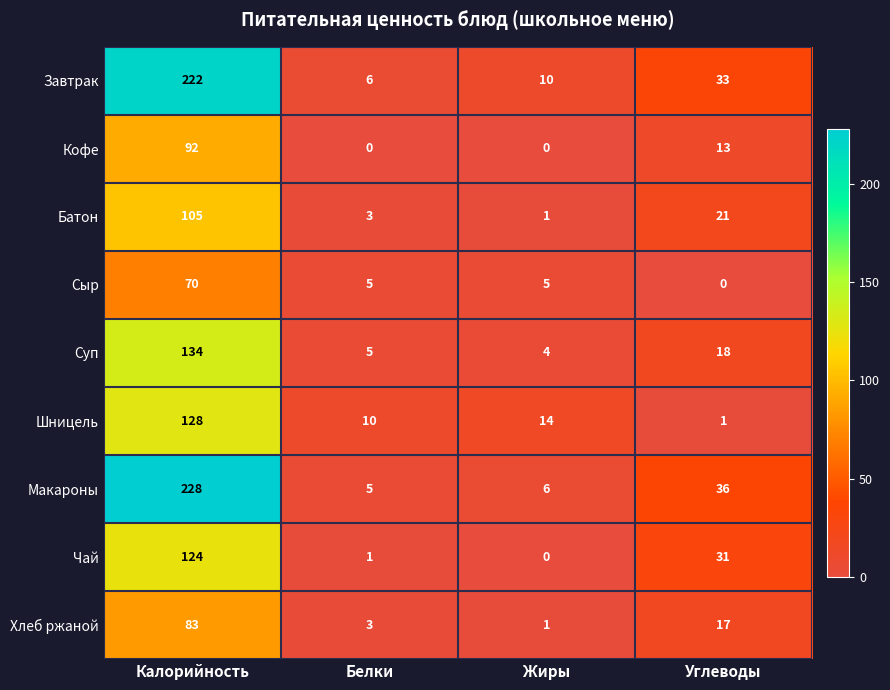

At which label is Завтрак closest to 114?

Углеводы